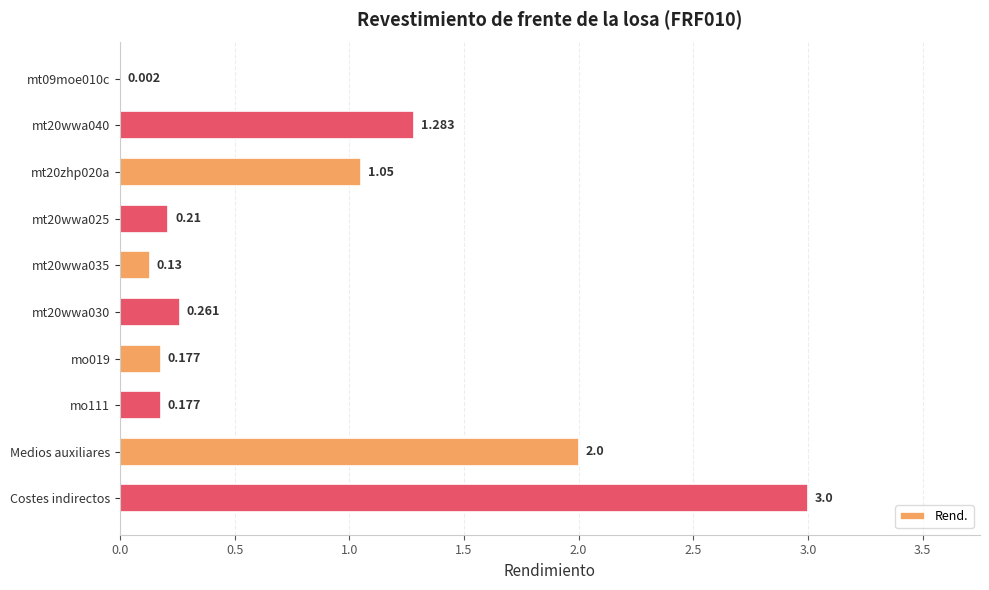

Which category has the highest value across all series?

Costes indirectos